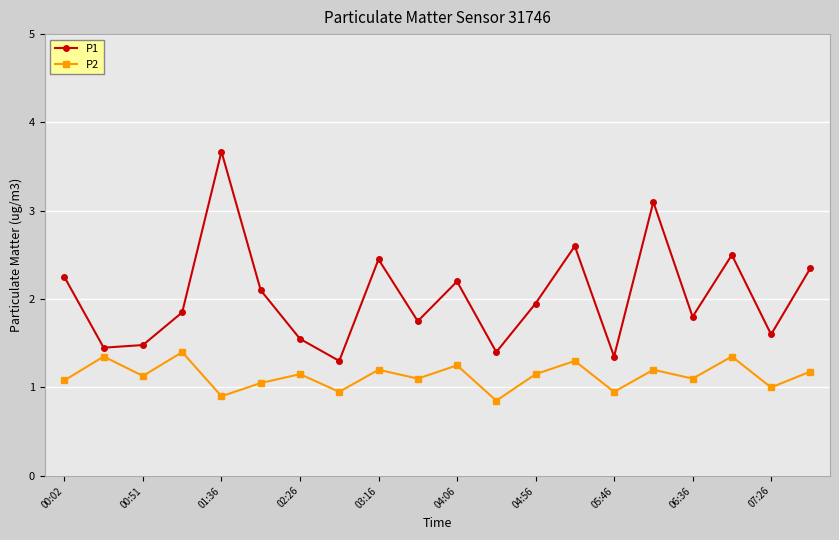

Which series has the largest total across all categories?

P1